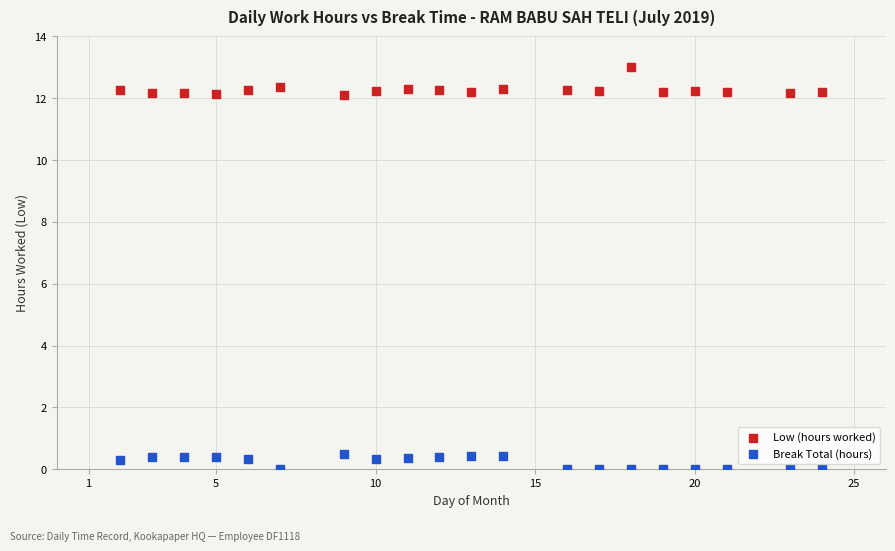

Which series contains the lowest Y value?

Break Total (hours)